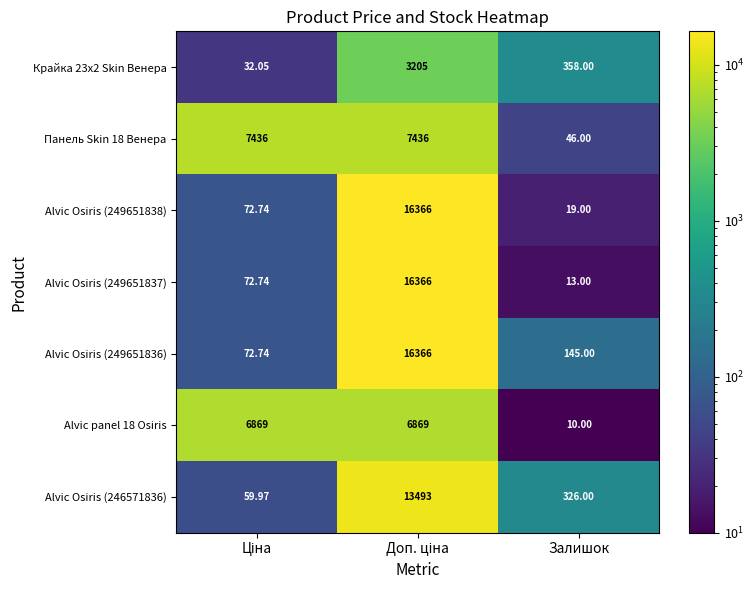

Is the value of Крайка 23x2 Skin Венера at Залишок greater than the value of Alvic Osiris (249651836) at Залишок?

Yes